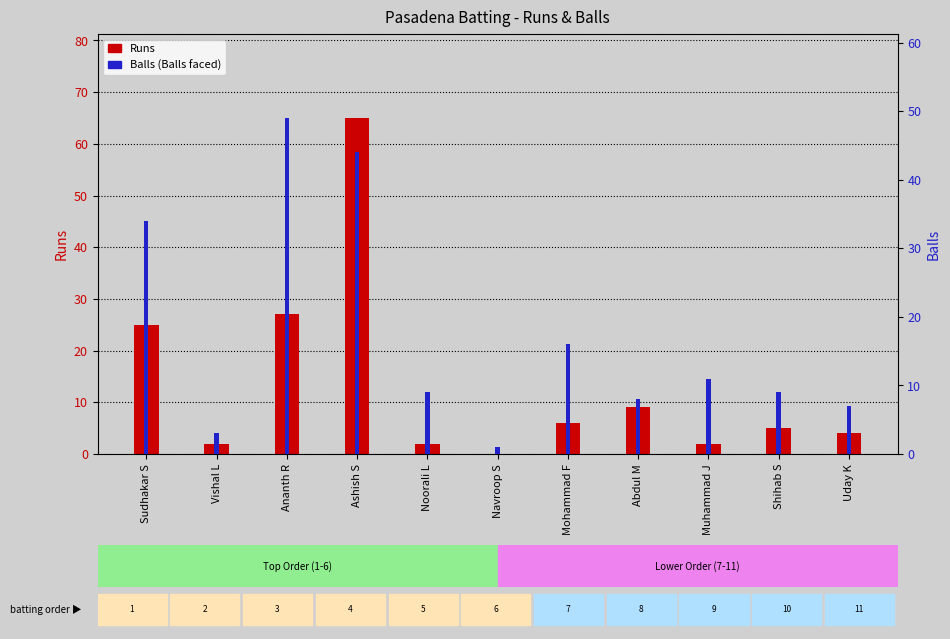

At how many categories does at least one series exceed 58?

1